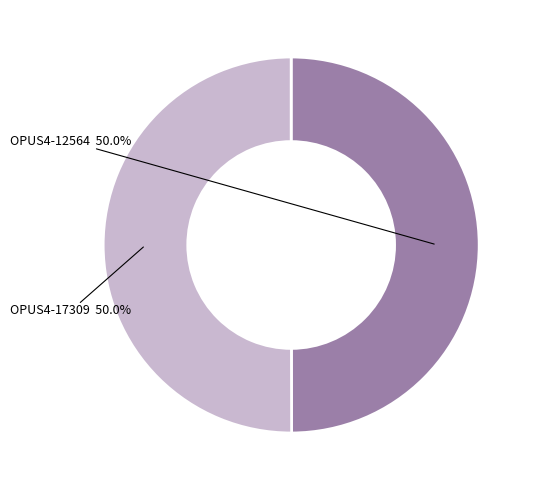

Which category has the smallest portion of the pie?

OPUS4-12564